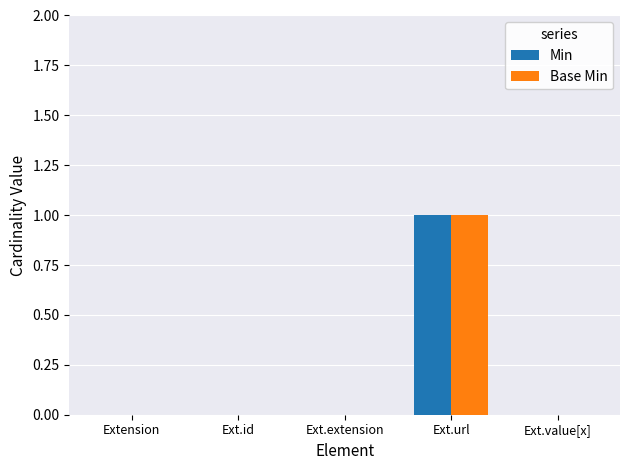

Which category has the highest value in the Min series?

Ext.url